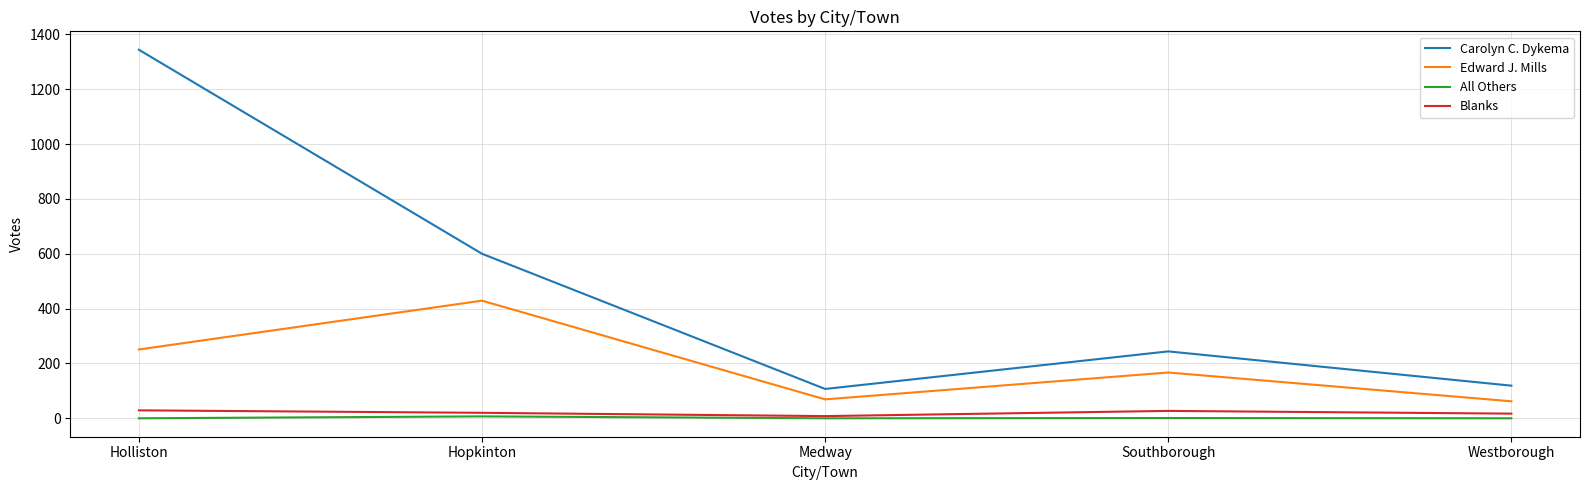

At which category is the sum across all series the highest?

Holliston